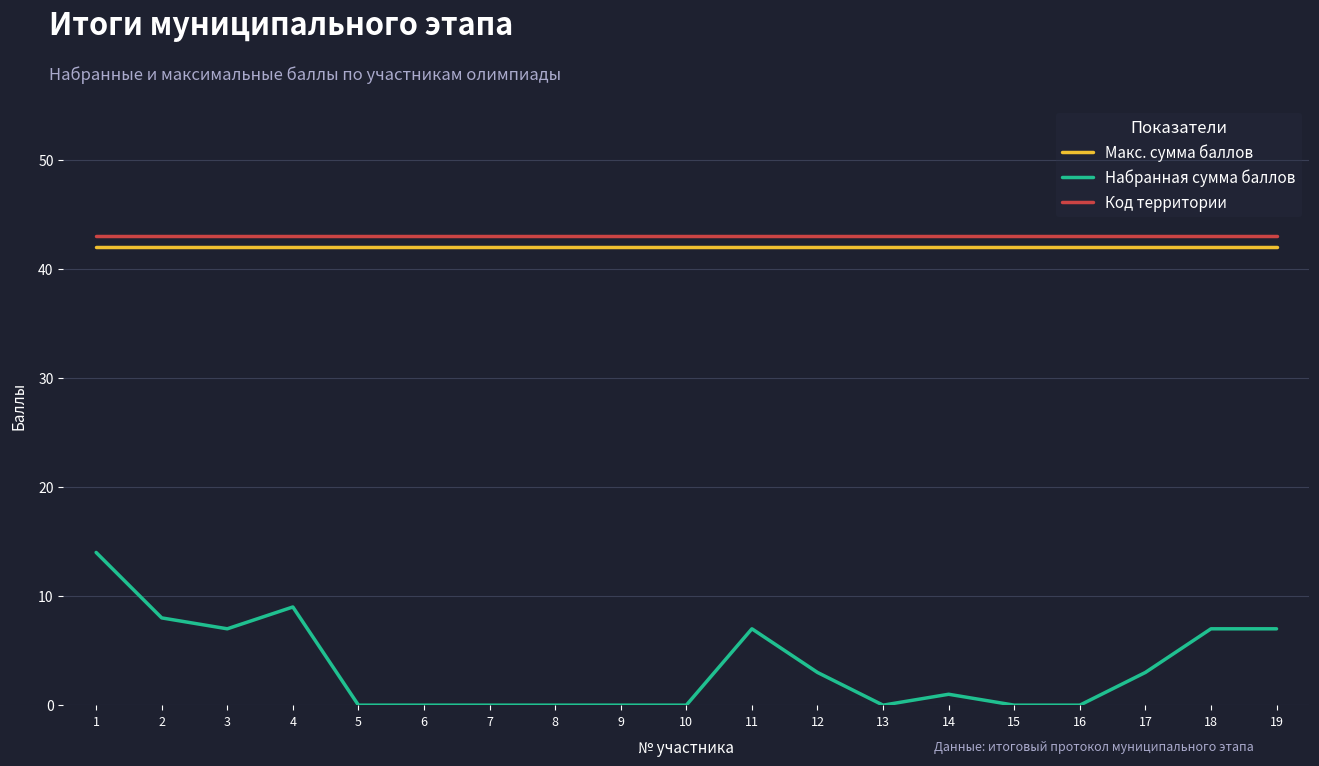

Reading right to left, transcribe all the data shown in this chart.

Макс. сумма баллов: 42	42	42	42	42	42	42	42	42	42	42	42	42	42	42	42	42	42	42
Набранная сумма баллов: 7	7	3	0	0	1	0	3	7	0	0	0	0	0	0	9	7	8	14
Код территории: 43	43	43	43	43	43	43	43	43	43	43	43	43	43	43	43	43	43	43